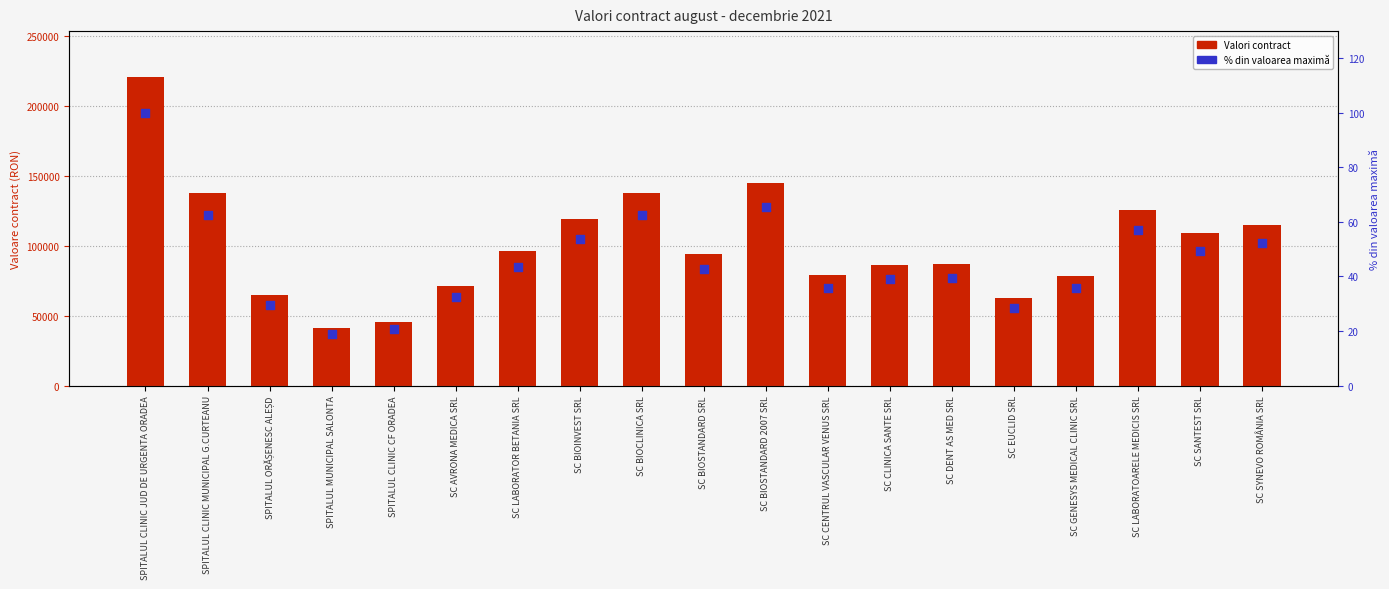

At how many categories does at least one series exceed 185570?

1